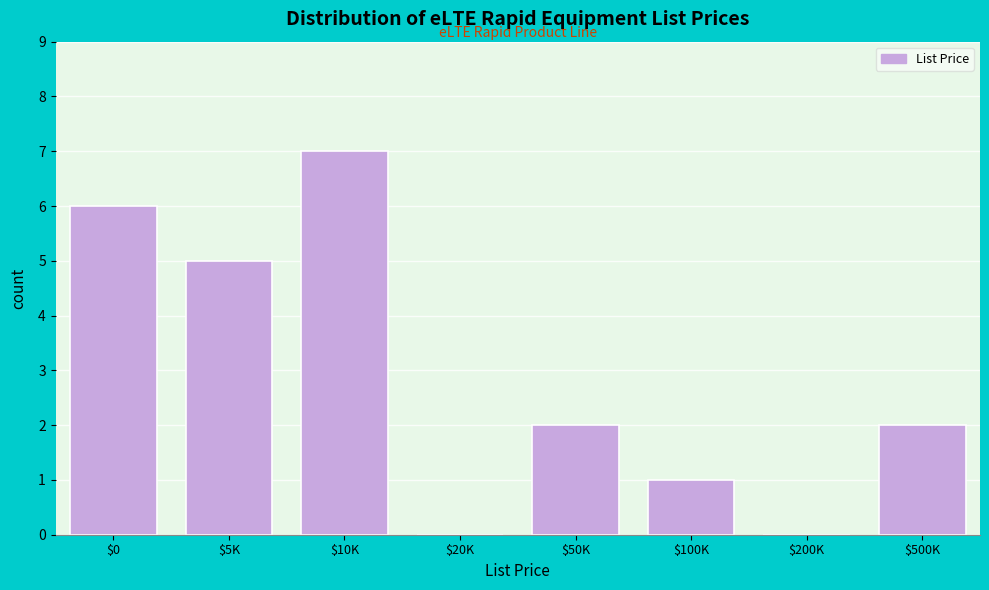

Read the value at $10K.

7